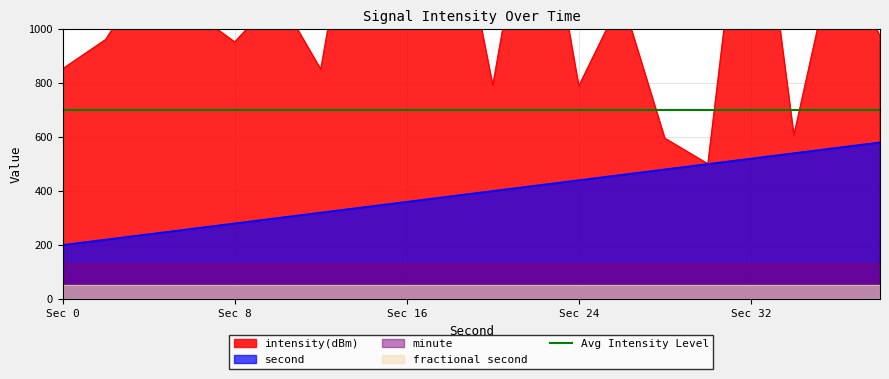

The value of intensity(dBm) at 26 is 1114.3. True or false?

True